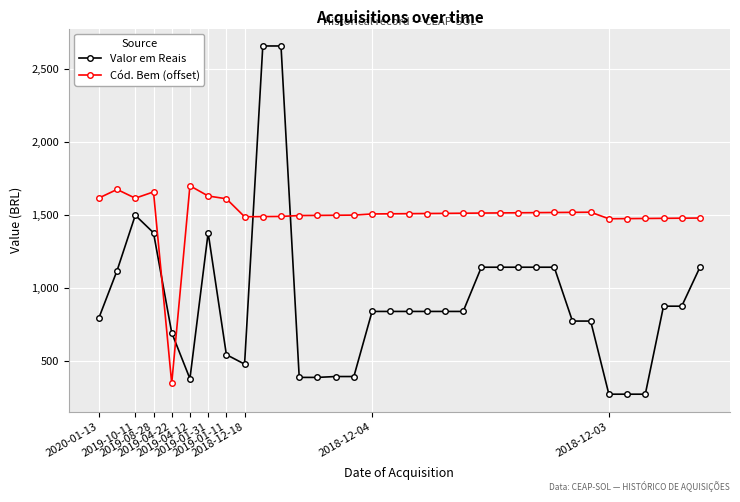

What is the value of the Cód. Bem (offset) point at the 23rd from the left?

1516